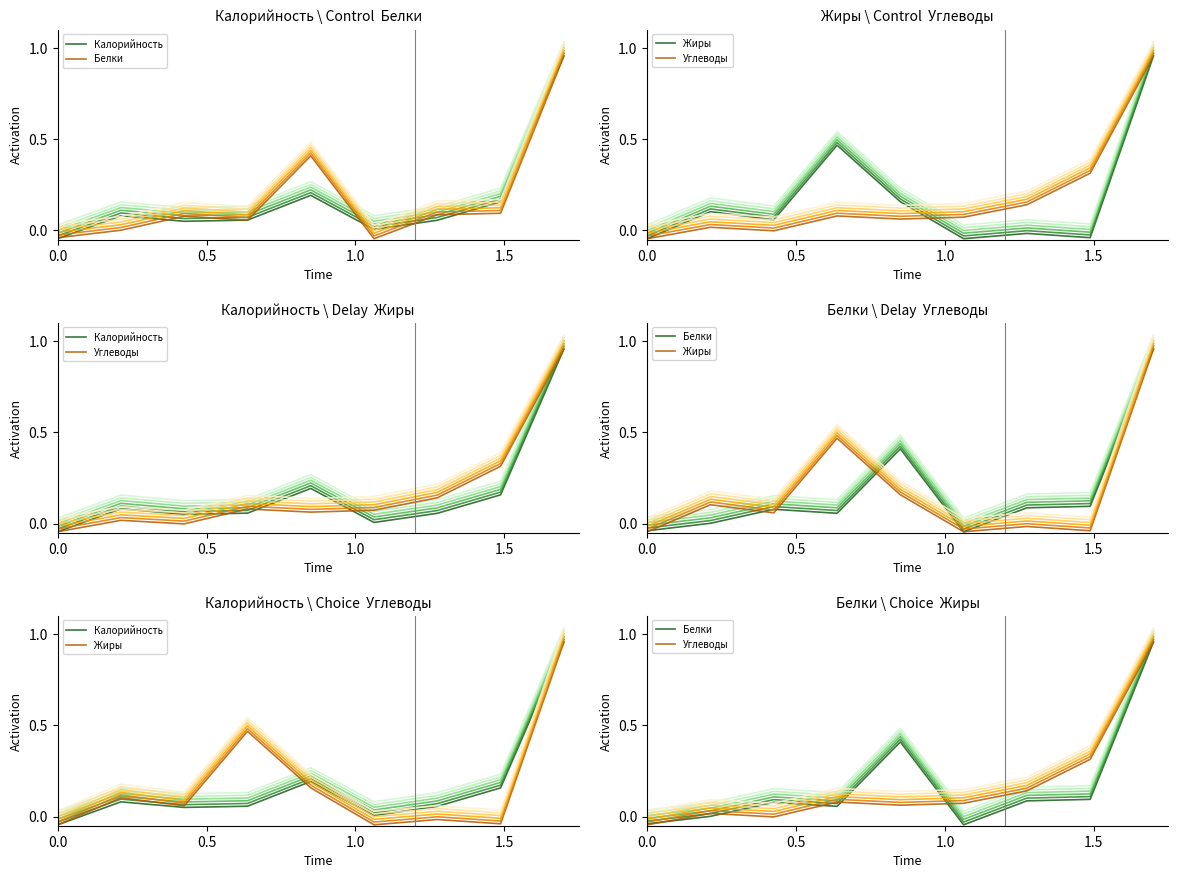

What are all the series names shown in the legend?

Калорийность, Белки, Жиры, Углеводы